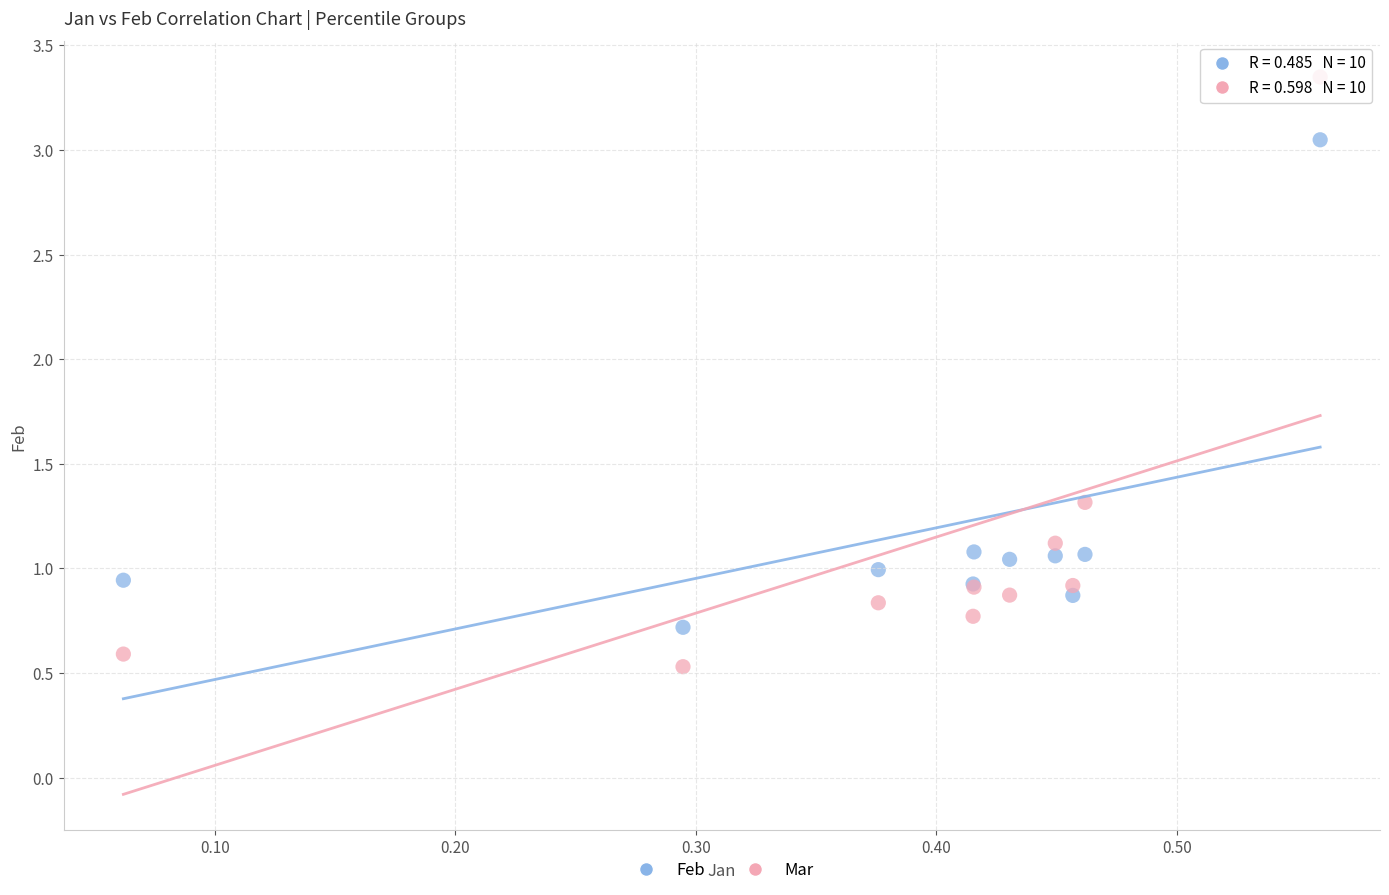

Which series reaches the maximum Y coordinate?

Mar